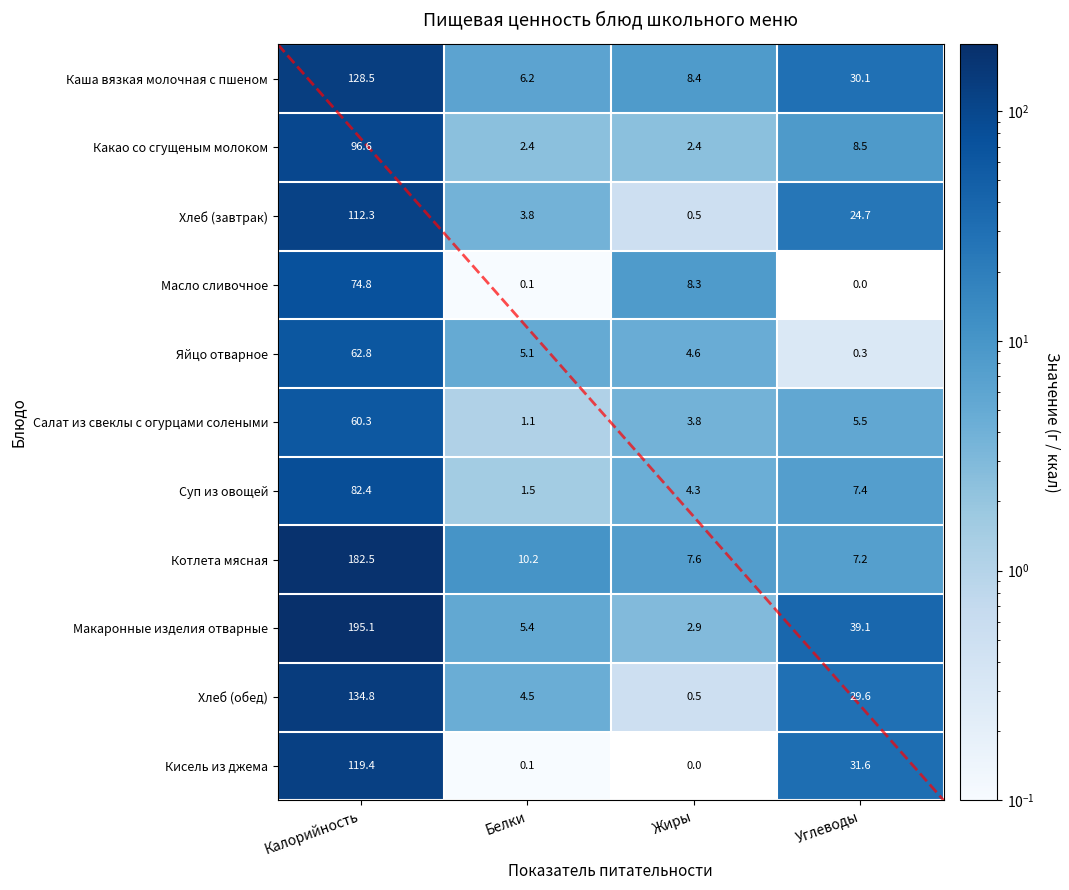

What is the minimum value for Каша вязкая молочная с пшеном?

6.2